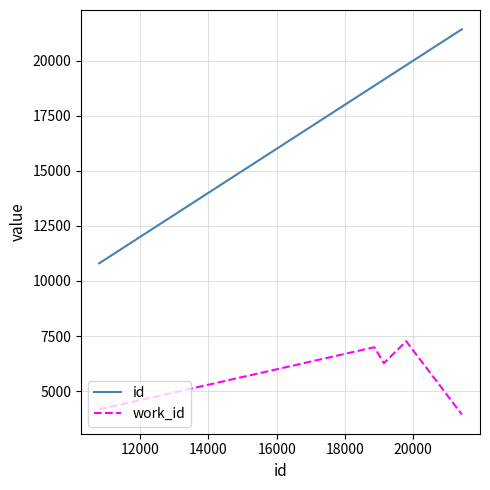

How many categories are shown in the chart?

5